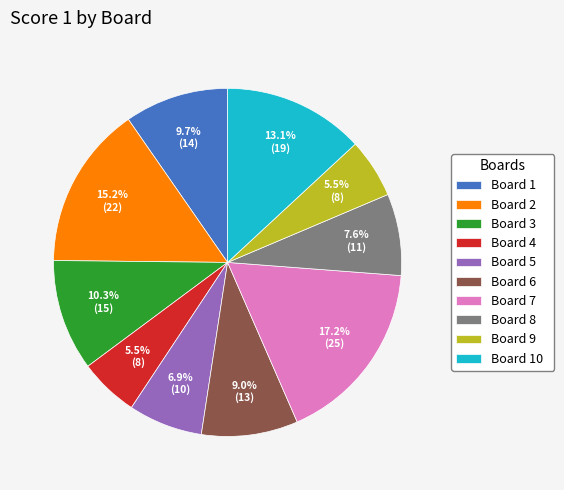

Is it true that Board 1 is 17% of the pie?

False